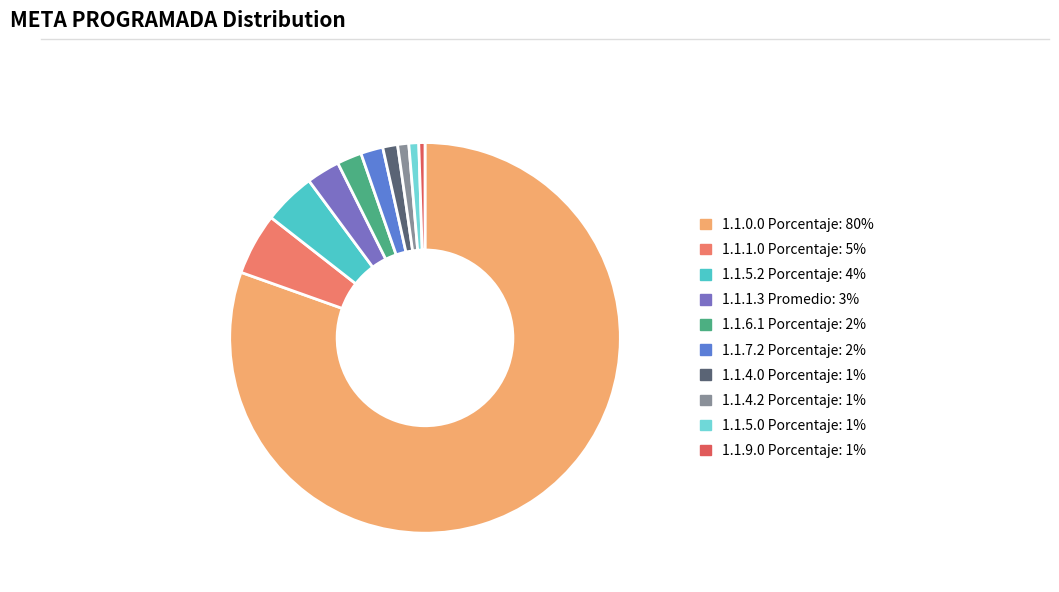

Approximately how many times larger is the value at 1.1.7.2 Porcentaje: 2% compared to 1.1.4.2 Porcentaje: 1%?

2.0